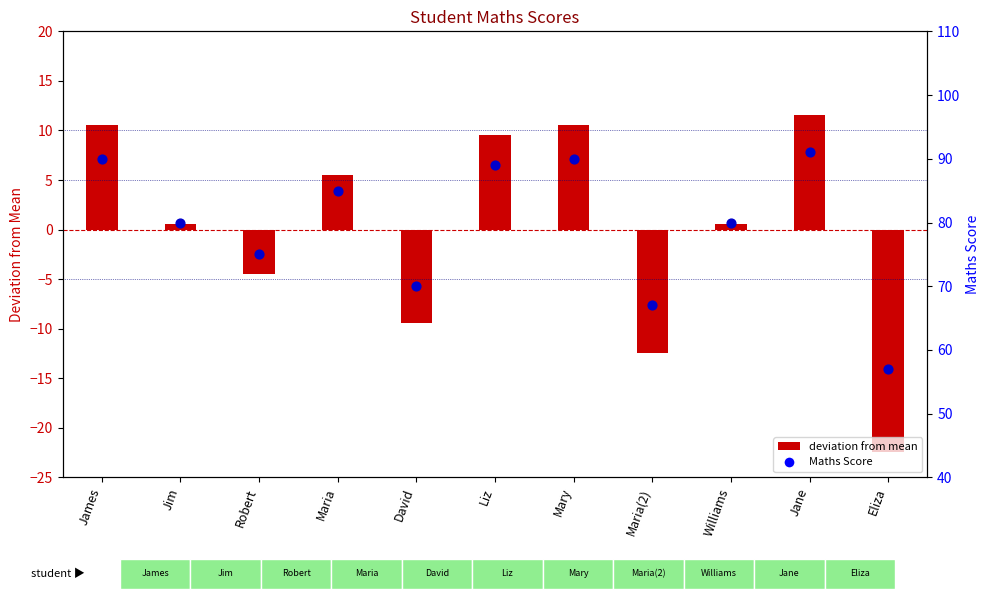

Which series reaches the minimum Y coordinate?

deviation from mean